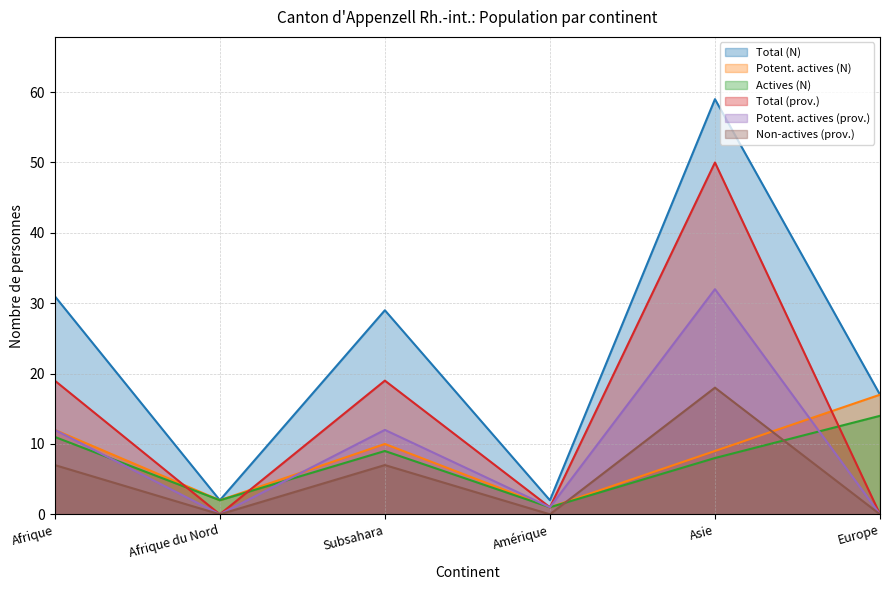

Reading right to left, list all the values displayed in this chart.

Total (N): Europe=17	Asie=59	Amérique=2	Subsahara=29	Afrique du Nord=2	Afrique=31
Potent. actives (N): Europe=17	Asie=9	Amérique=1	Subsahara=10	Afrique du Nord=2	Afrique=12
Actives (N): Europe=14	Asie=8	Amérique=1	Subsahara=9	Afrique du Nord=2	Afrique=11
Total (prov.): Europe=0	Asie=50	Amérique=1	Subsahara=19	Afrique du Nord=0	Afrique=19
Potent. actives (prov.): Europe=0	Asie=32	Amérique=1	Subsahara=12	Afrique du Nord=0	Afrique=12
Non-actives (prov.): Europe=0	Asie=18	Amérique=0	Subsahara=7	Afrique du Nord=0	Afrique=7